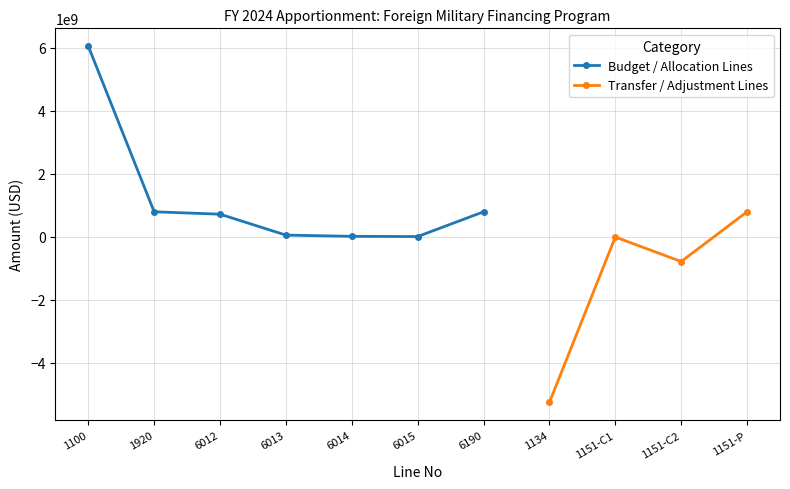

What is the maximum value for Budget / Allocation Lines?

6053049000